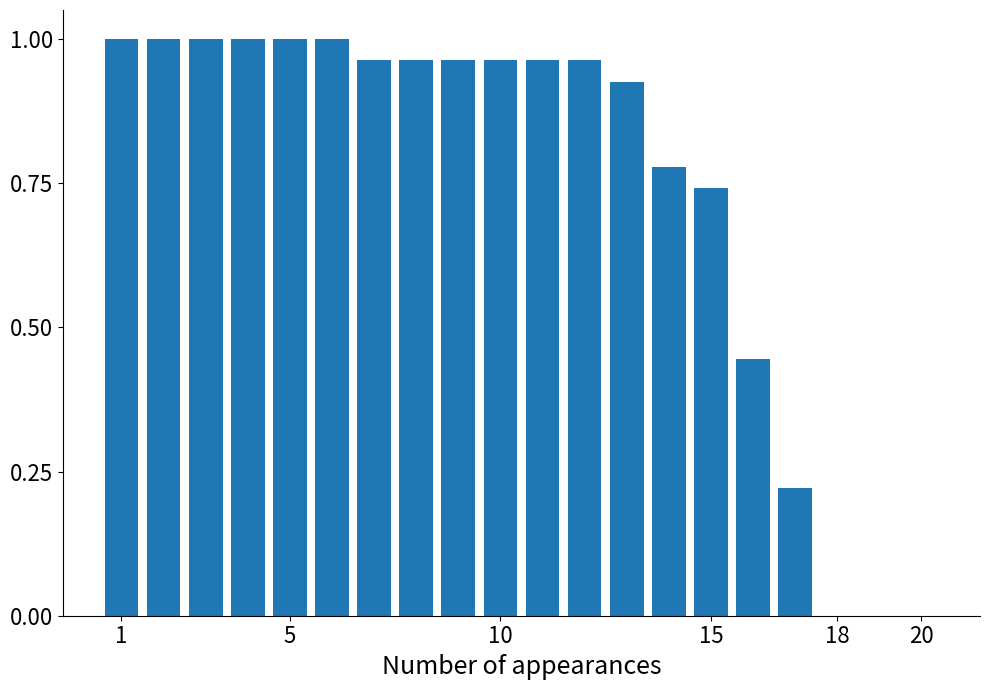

Does the chart contain stacked bars?

No